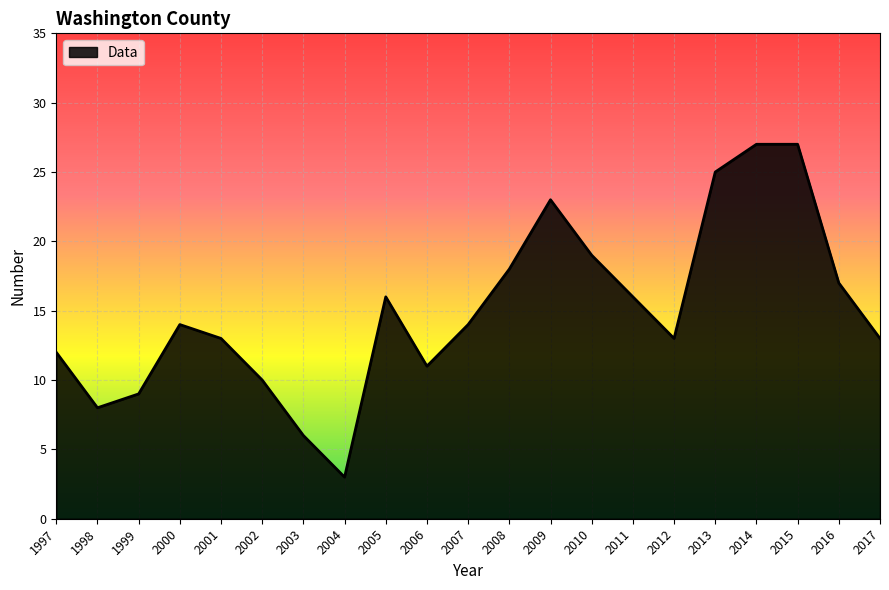

True or false: there are more than 0 points higher than both neighbors.

True